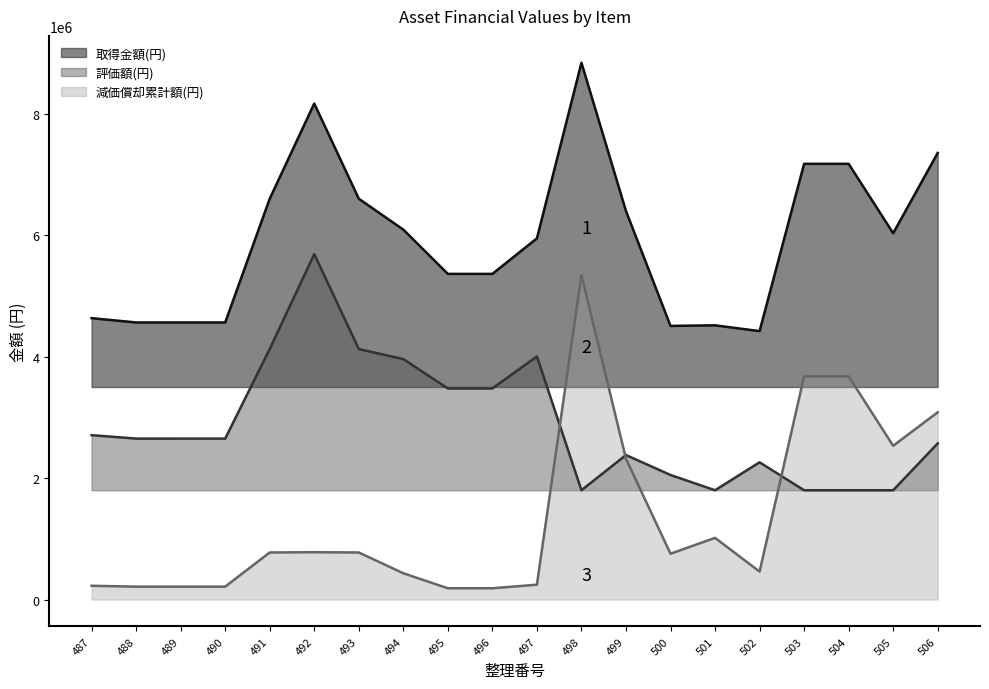

Which series has the largest total across all categories?

取得金額(円)